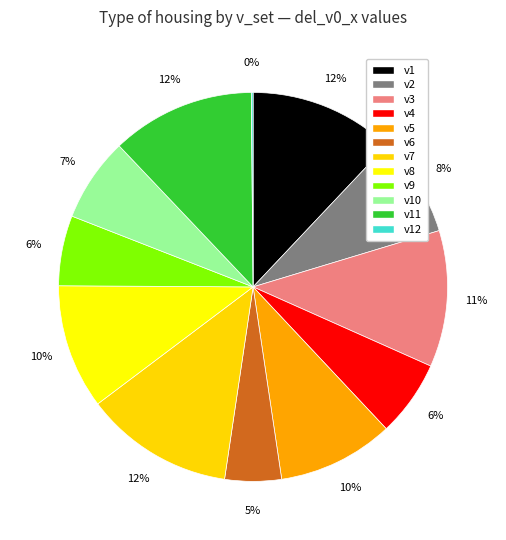

To the nearest percent, what is the combined percentage of v1 and v3?

23%